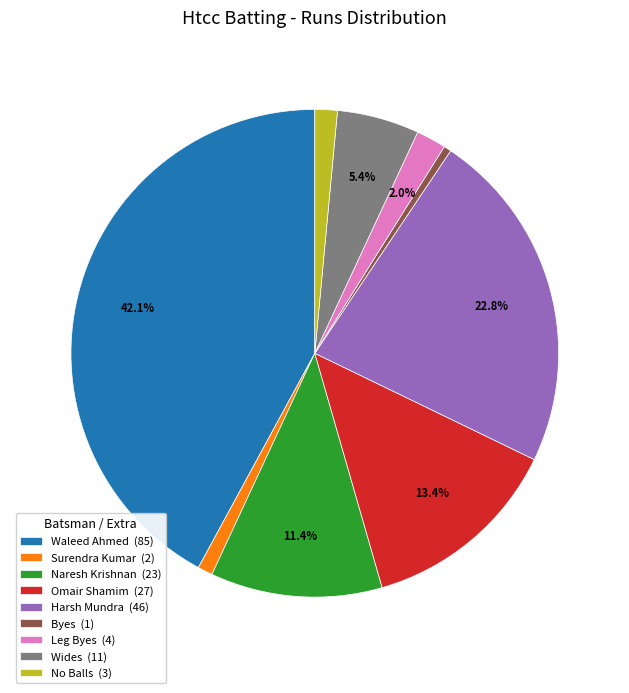

Does No Balls (3) represent more than half of the total?

No